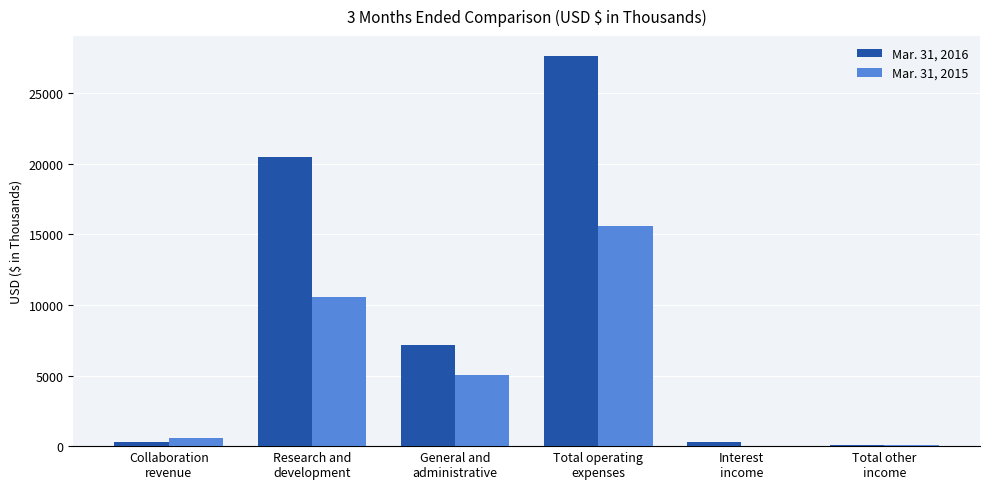

At which category is the sum across all series the highest?

Total operating
expenses